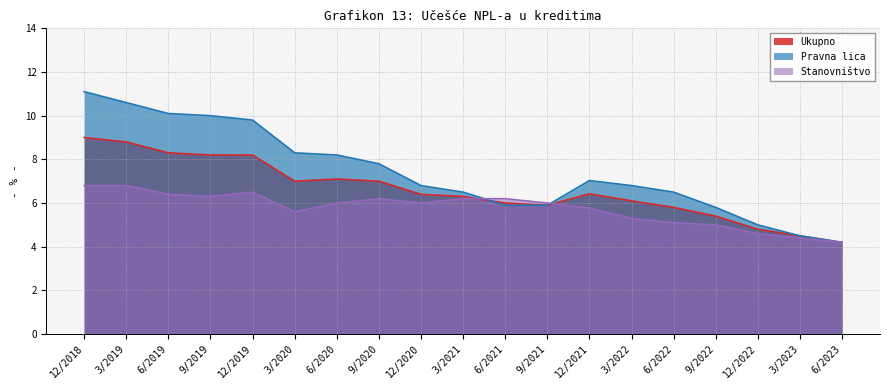

What is the difference between the highest and lowest values at 9/2022?

0.8